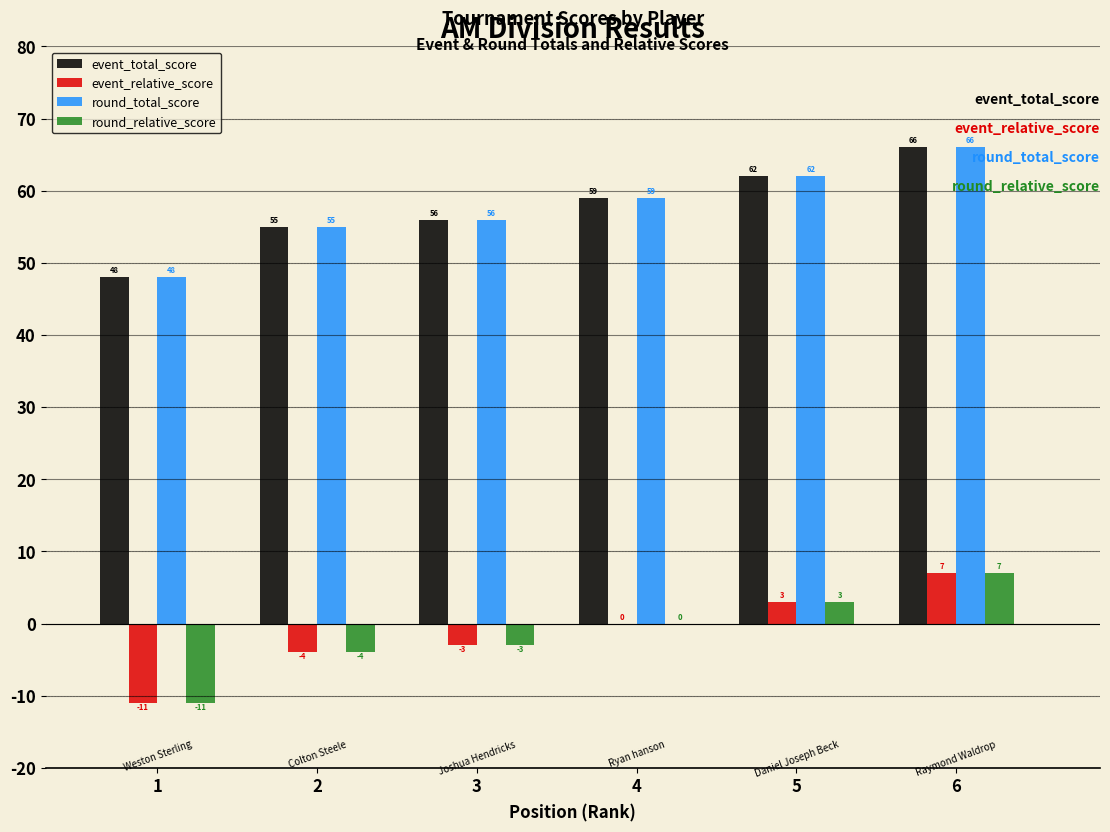

Reading right to left, transcribe all the data shown in this chart.

event_total_score: 6=66	5=62	4=59	3=56	2=55	1=48
event_relative_score: 6=7	5=3	4=0	3=-3	2=-4	1=-11
round_total_score: 6=66	5=62	4=59	3=56	2=55	1=48
round_relative_score: 6=7	5=3	4=0	3=-3	2=-4	1=-11